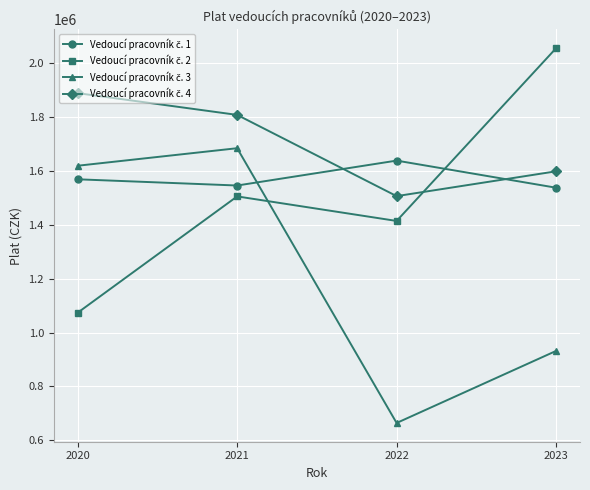

At how many categories does at least one series exceed 751056?

4